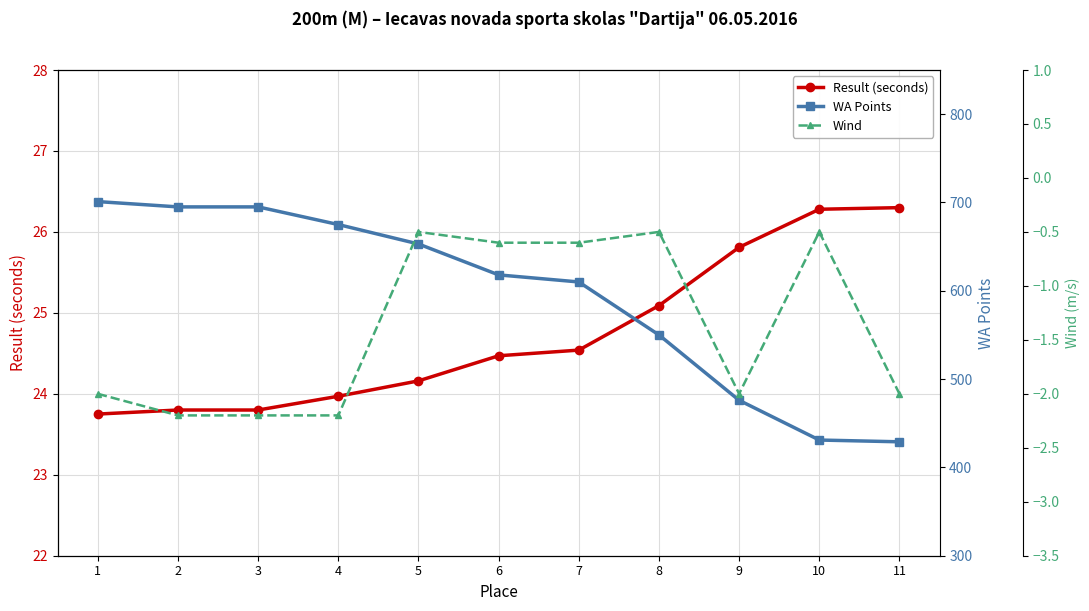

At 4, list the series in order from largest to smallest.

WA Points, Result (seconds), Wind